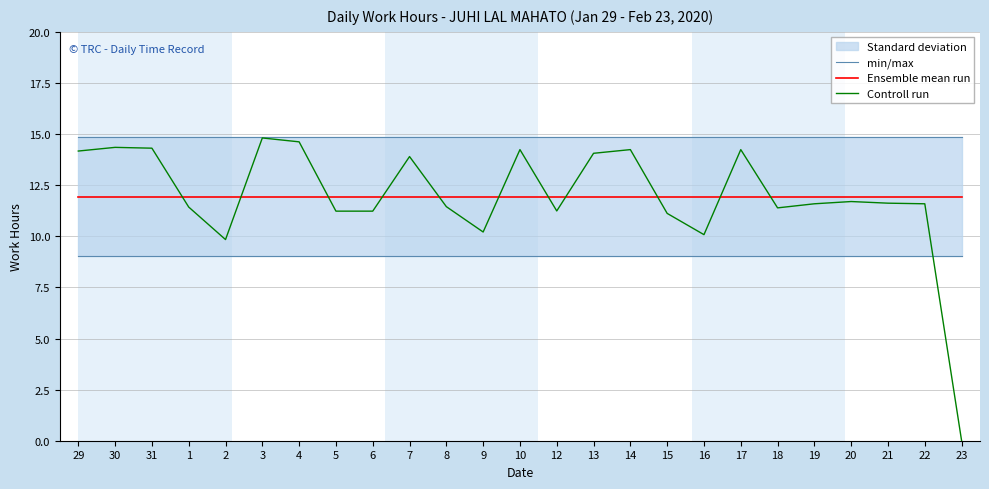

What is the value of the min/max point at the 4th from the left?

14.9